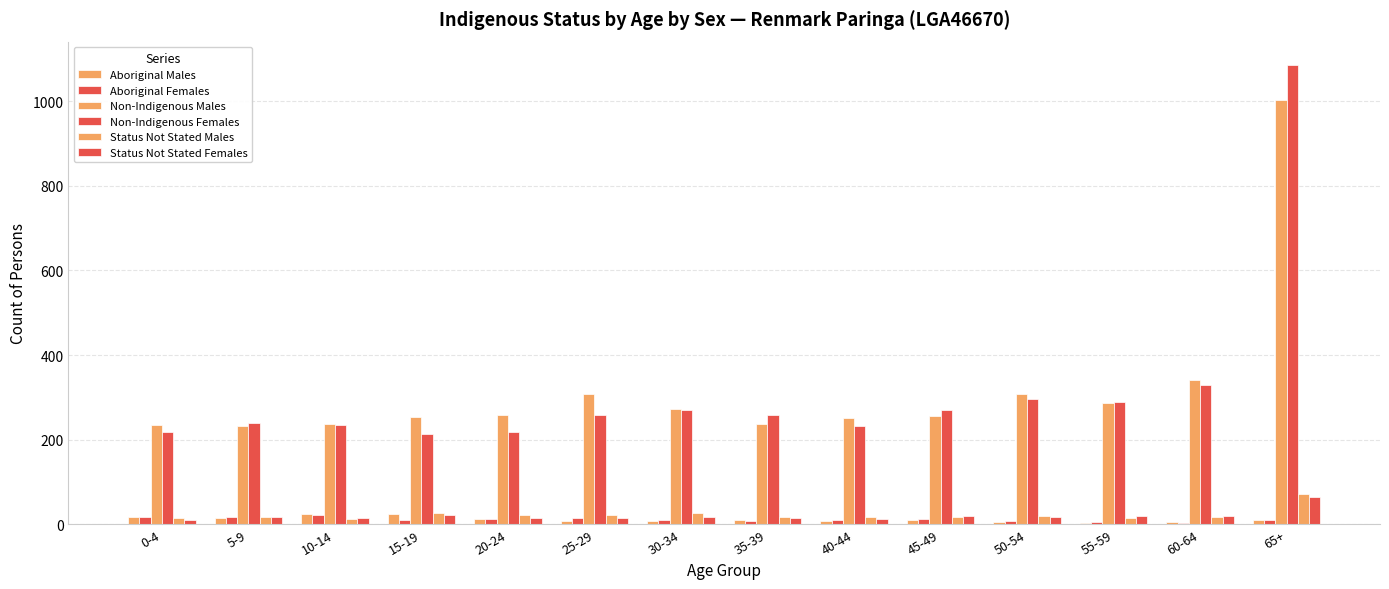

What is the sum of all Status Not Stated Males values?

310